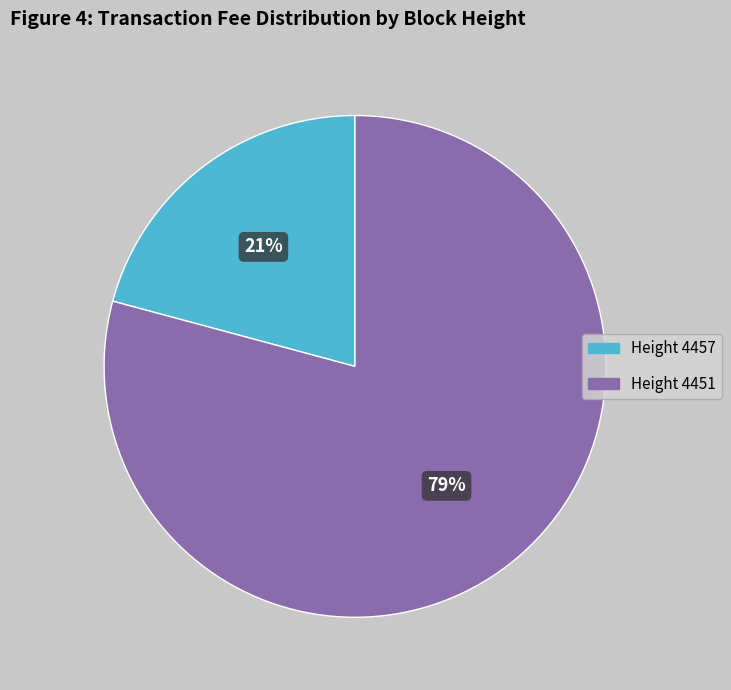

To the nearest percent, what is the difference between the largest and smallest slice percentages?

58%